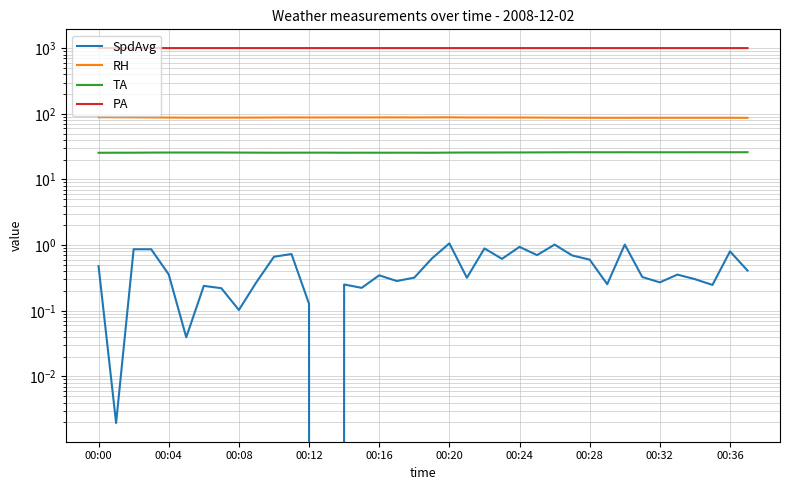

At which category is the sum across all series the highest?

00:20